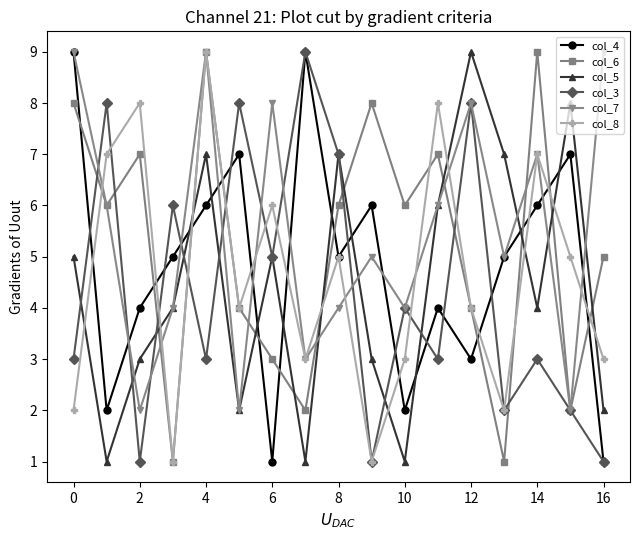

What is the sum of all col_6 values?

88